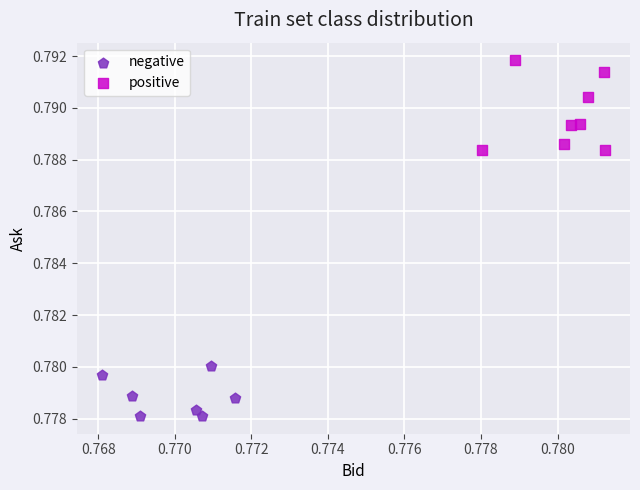

Which series has the widest spread of Y values?

positive